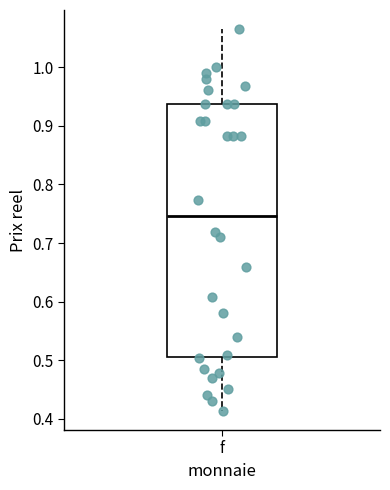

Where does the upper whisker of the box for f end on the y-axis? The values are not printed on the chart, so give them approximately, as read against the axis.

1.07